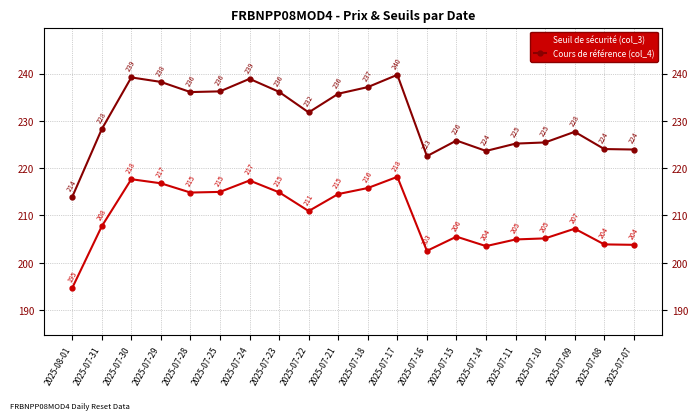

The Cours de référence (col_4) series shows 213.9 at 2025-08-01. True or false?

True